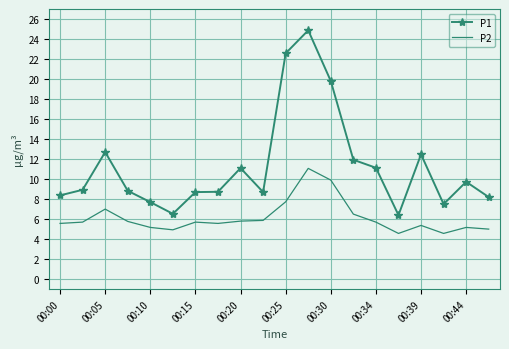

Which series has the widest spread of values?

P1